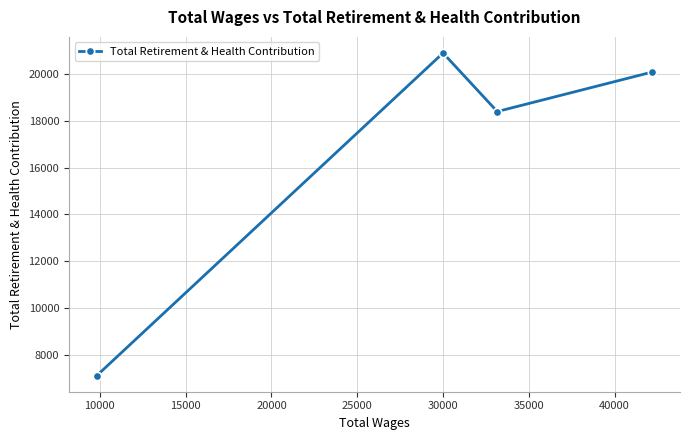

How many lines are shown in the chart?

1